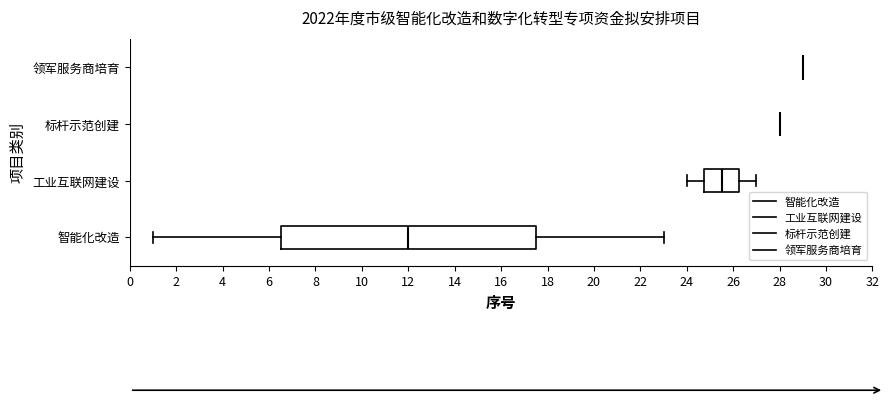

Which box is the widest, from its left edge to its right edge?

智能化改造